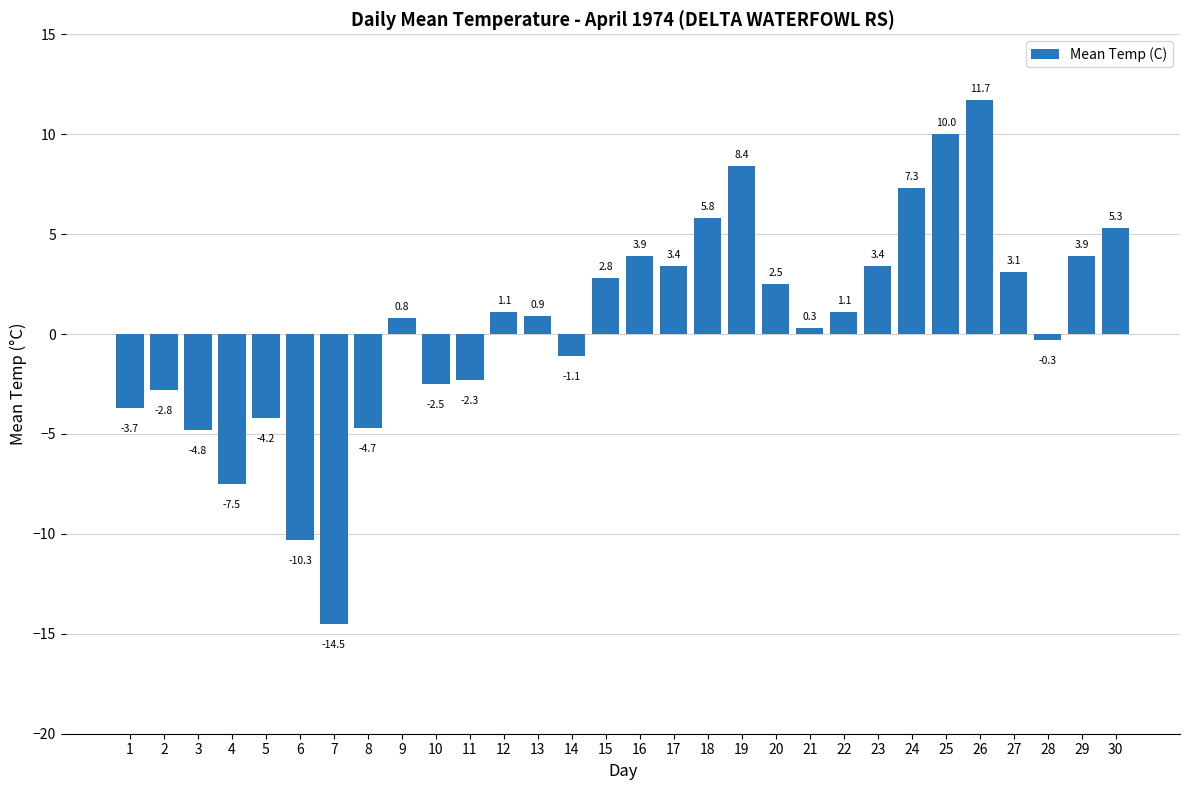

What is the value of the 10th bar from the left?

-2.5